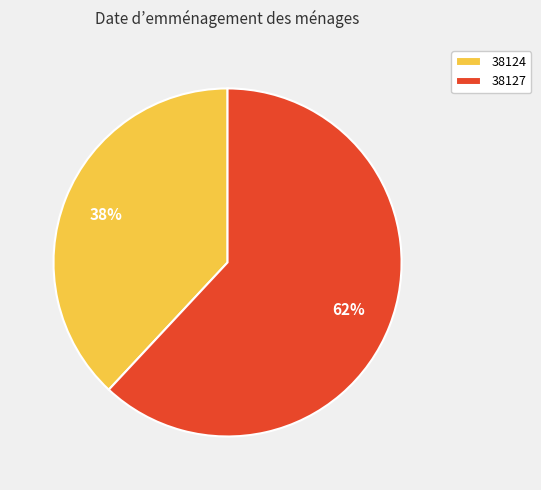

Is the sum of 38127 and 38124 greater than half?

Yes